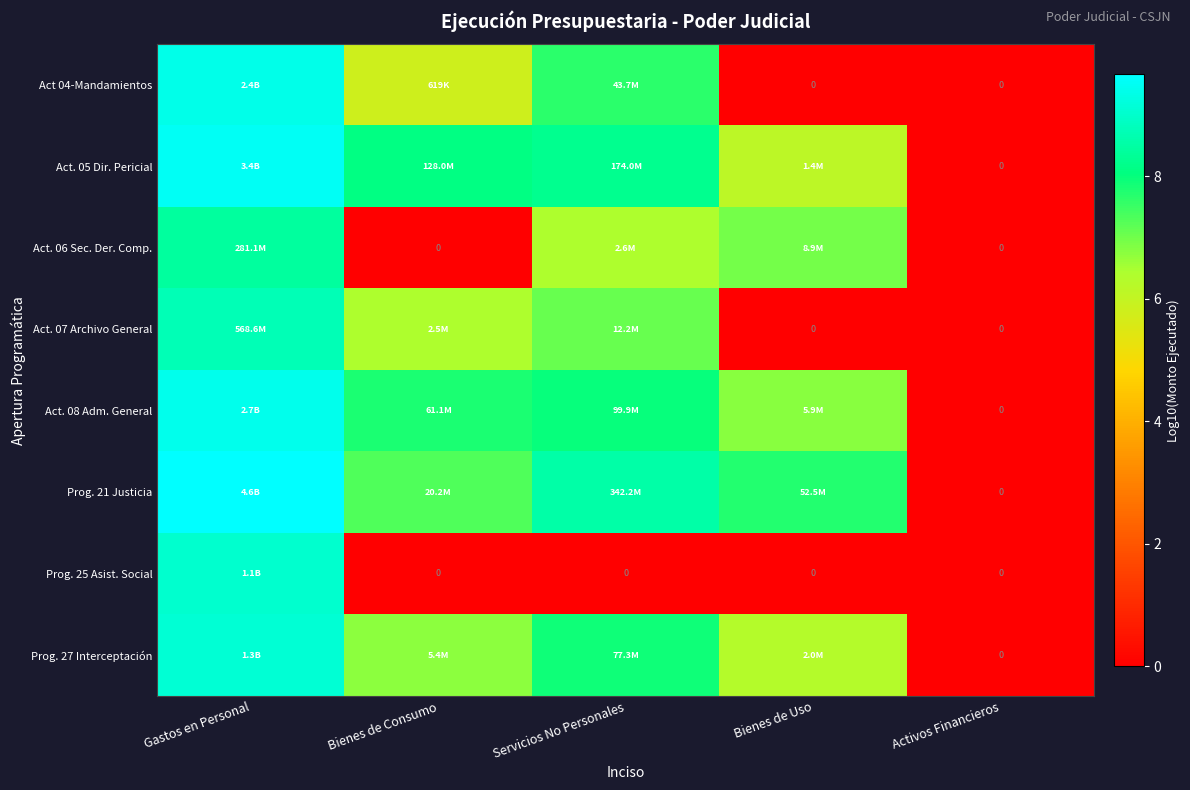

What is the difference between the highest and lowest values at Gastos en Personal?

1.2